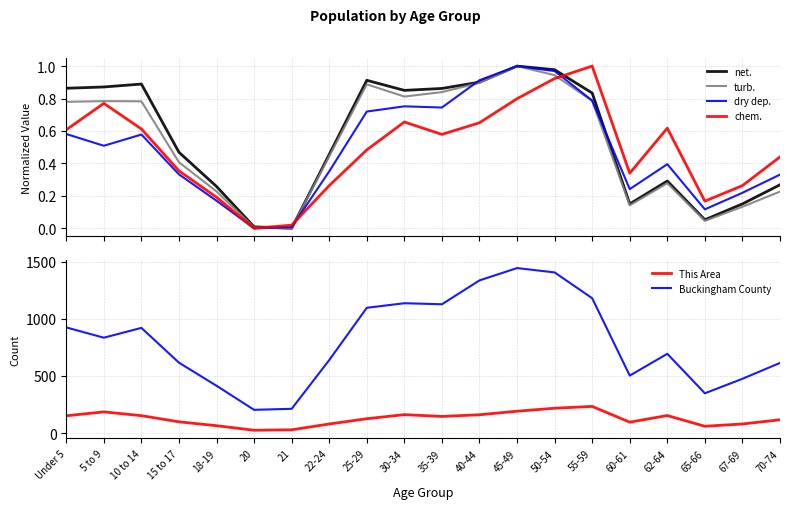

The value of This Area at 10 to 14 is 268.9. True or false?

False